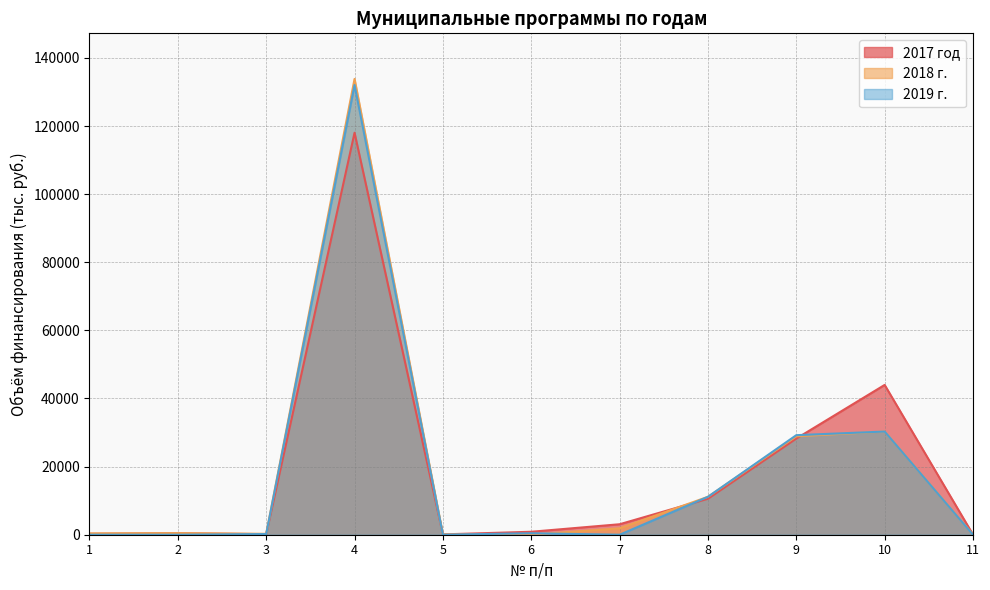

Where does the 2019 г. series first go above 200?

4